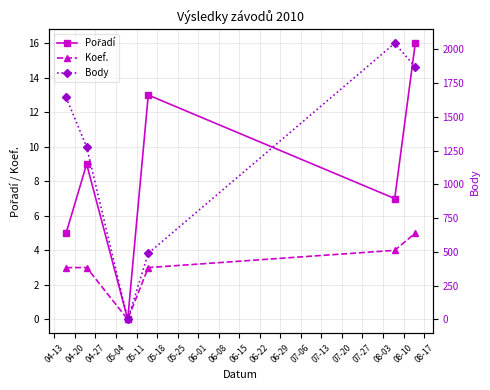

True or false: Koef. and Body intersect in this chart.

False